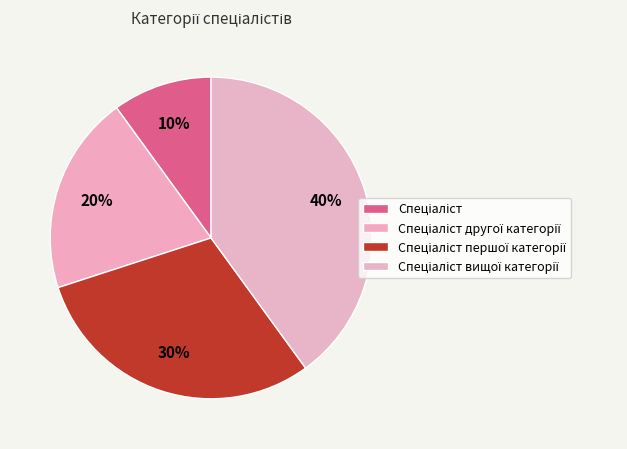

Count the number of slices in the pie.

4